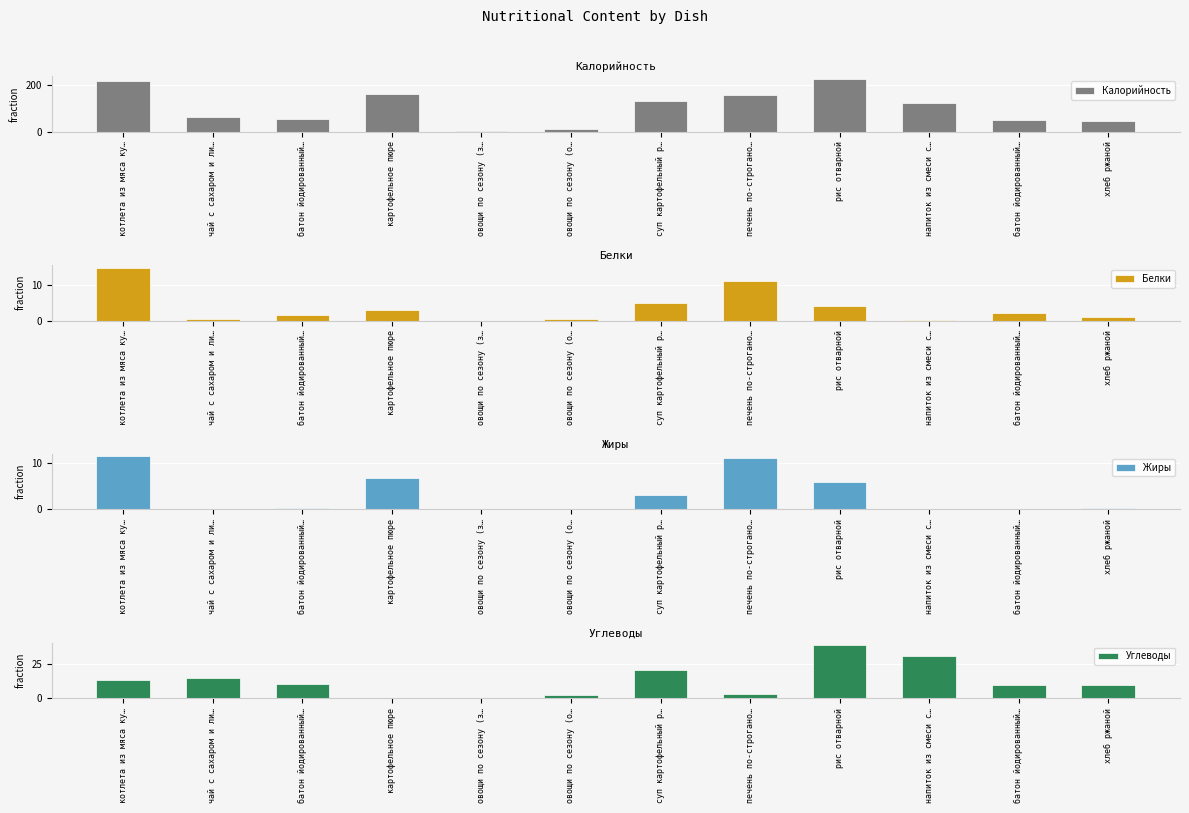

List the series in order of their peak value, lowest first.

Жиры, Белки, Углеводы, Калорийность